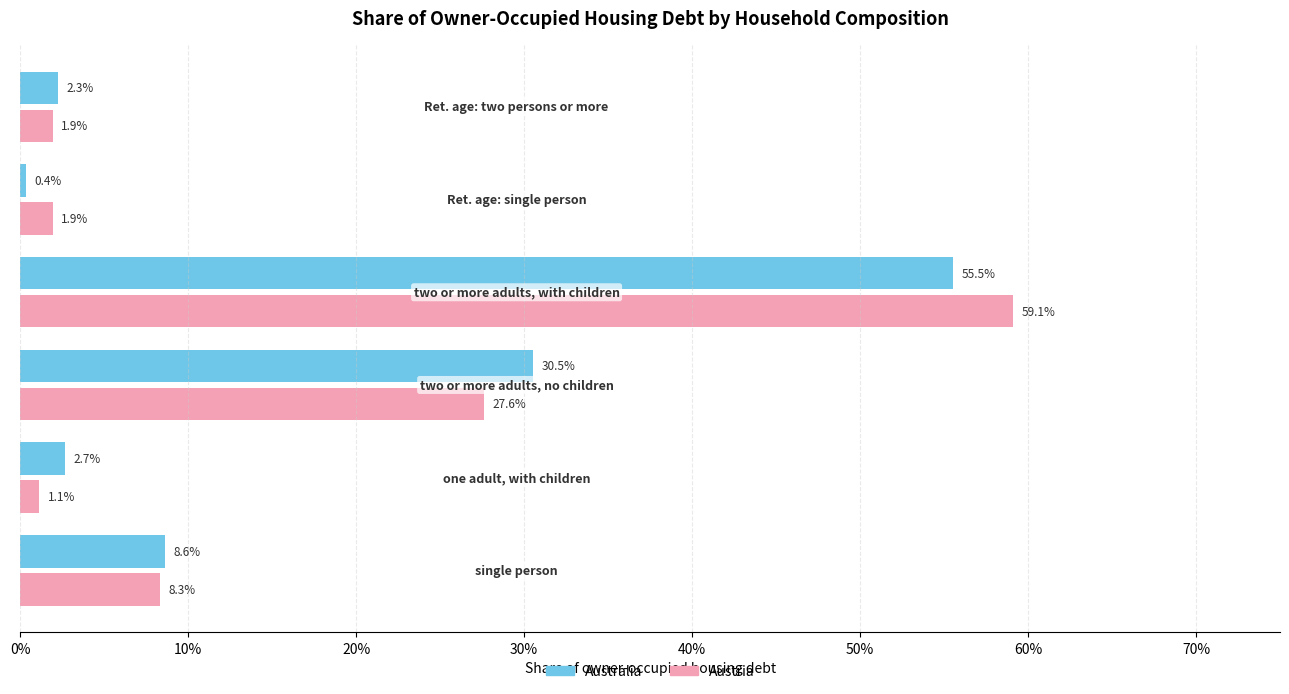

What is the greatest value displayed?

0.6